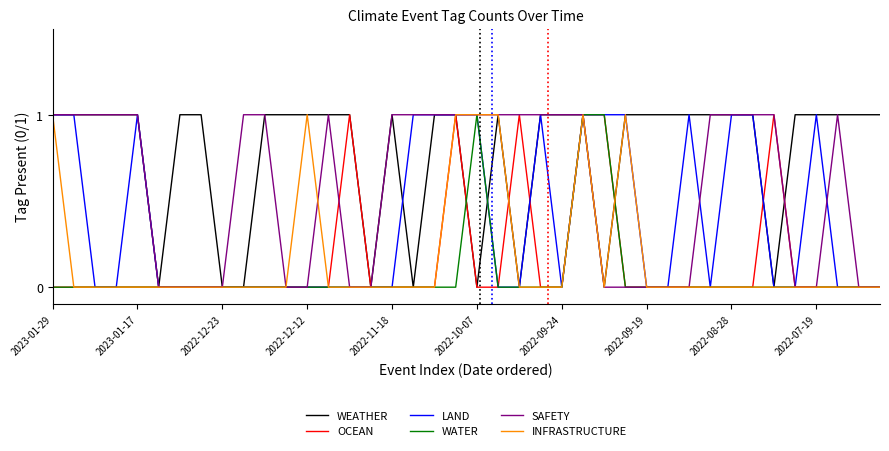

List the series in order of their peak value, lowest first.

WEATHER, OCEAN, LAND, WATER, SAFETY, INFRASTRUCTURE